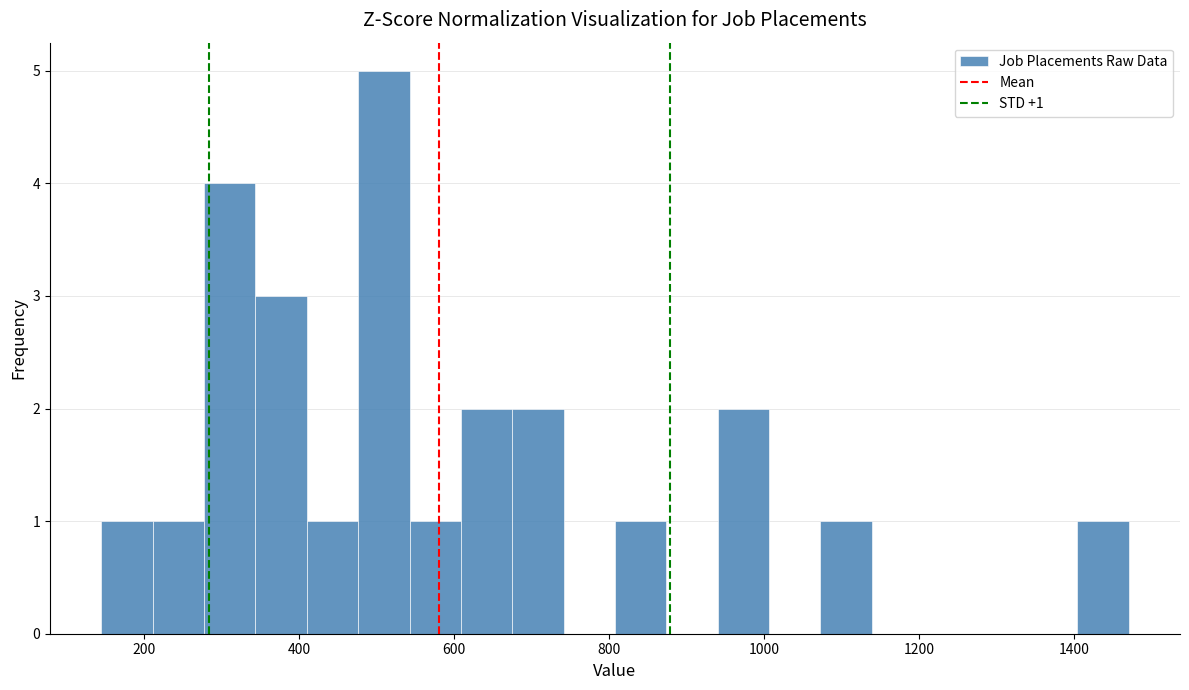

Around what value on the x-axis is the tallest bar? Give the approximate position of its centre, as read against the axis.

500